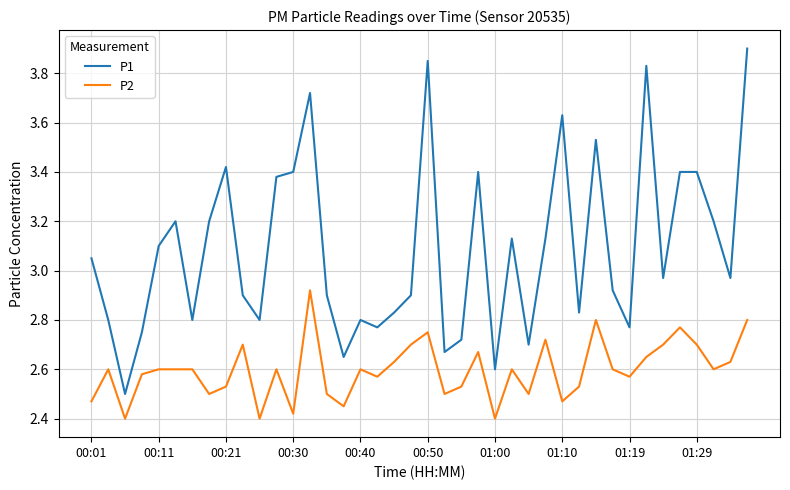

What is the sum of all P2 values?

103.9